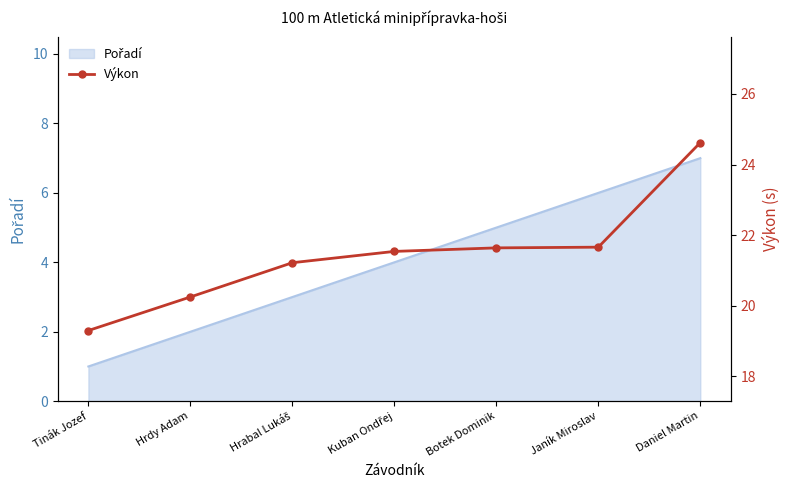

What position from the left is Daniel Martin?

7